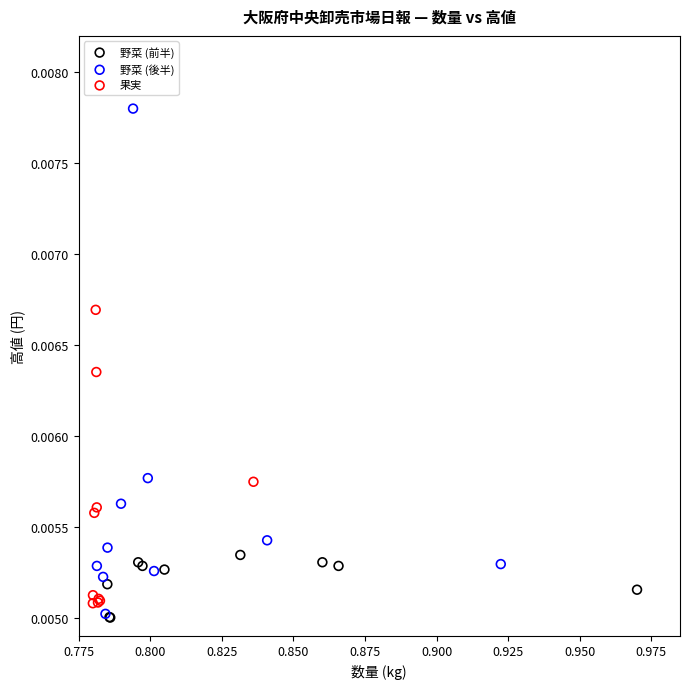

What are all the series names shown in the legend?

野菜 (前半), 野菜 (後半), 果実